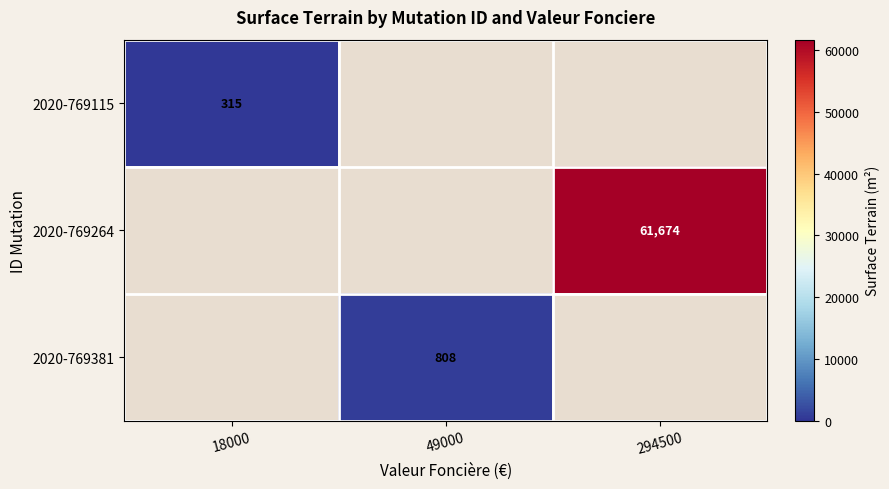

True or false: 2020-769115 has a value of 148 at 18000.

False